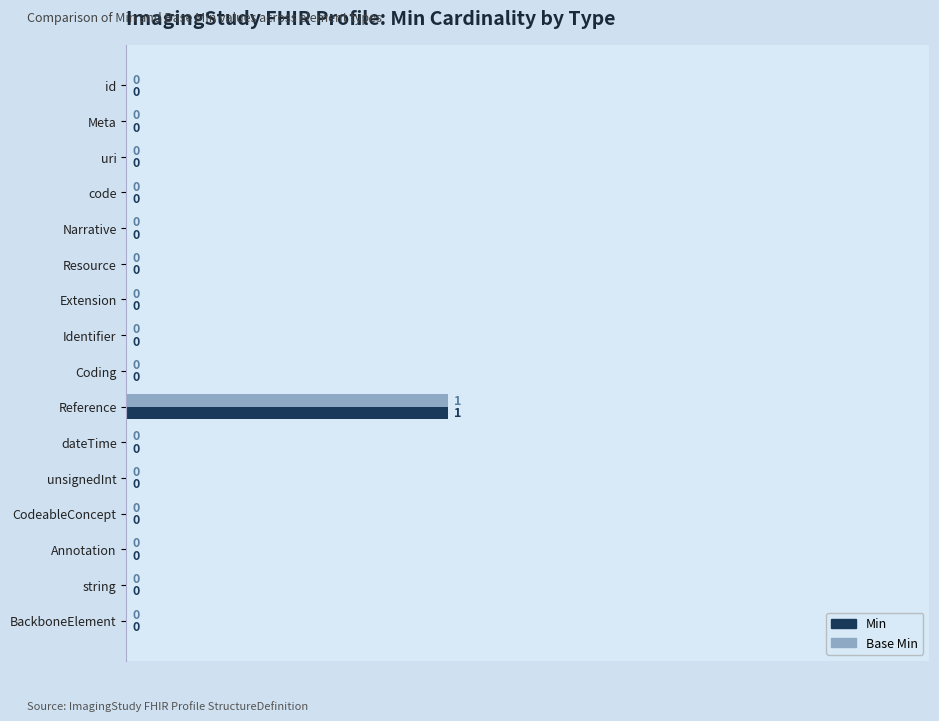

At which category is the sum across all series the highest?

Reference